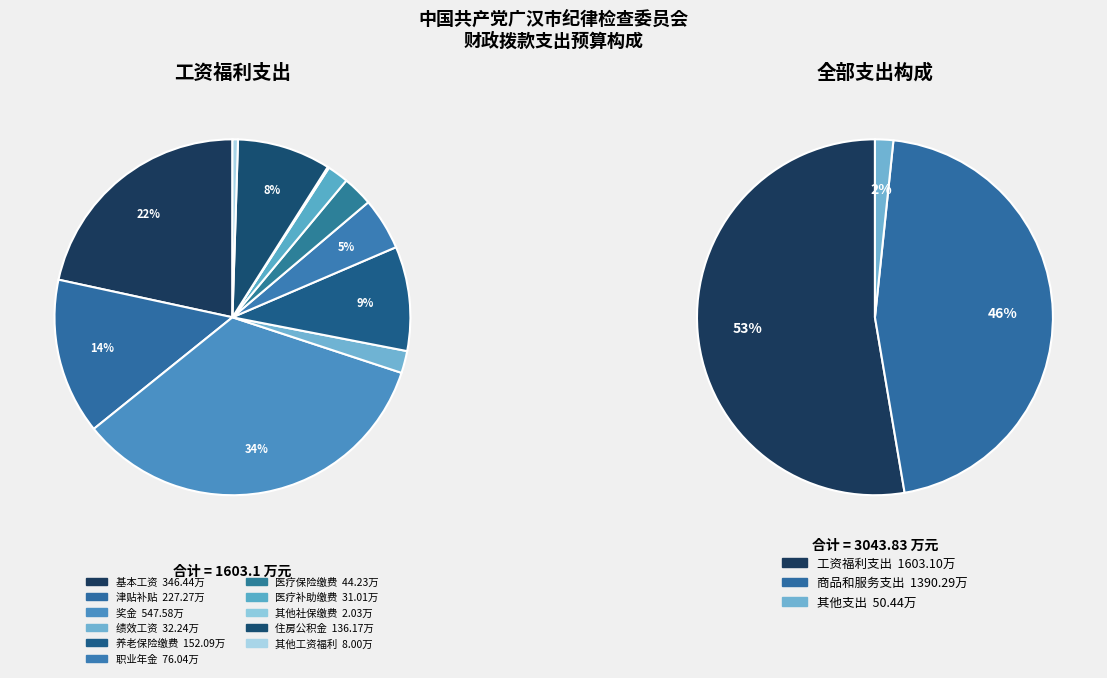

The 基本工资 slice represents 18% of the pie. True or false?

False